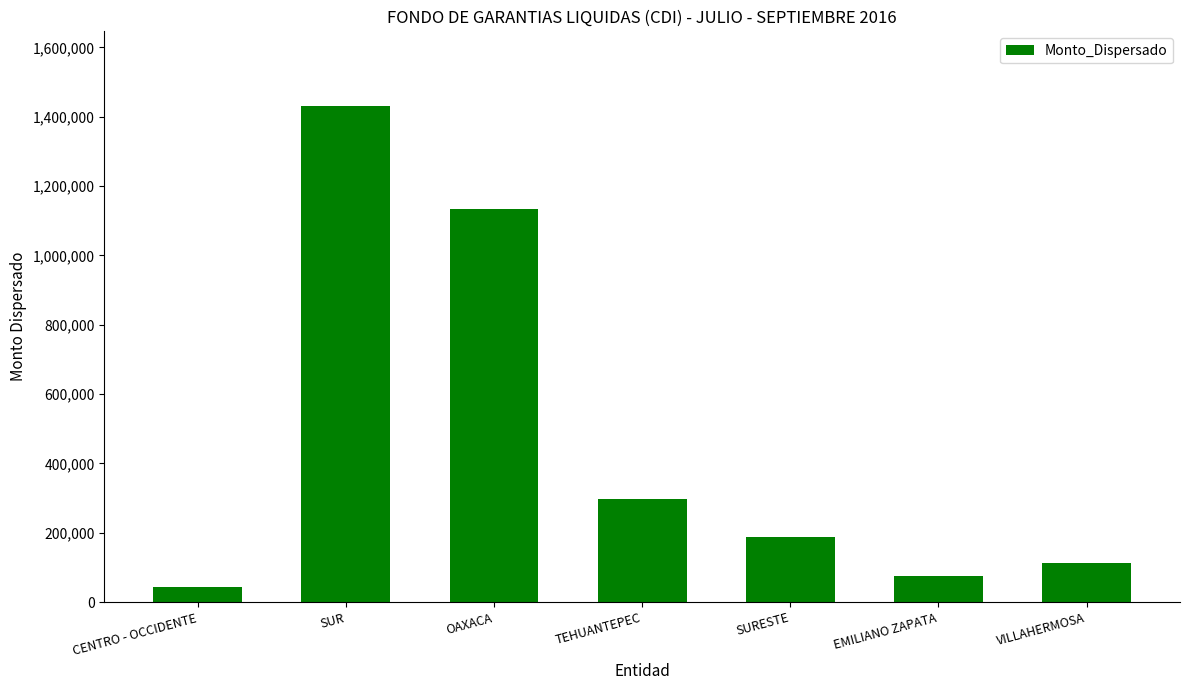

Rank the categories by value from highest to lowest.

SUR, OAXACA, TEHUANTEPEC, SURESTE, VILLAHERMOSA, EMILIANO ZAPATA, CENTRO - OCCIDENTE